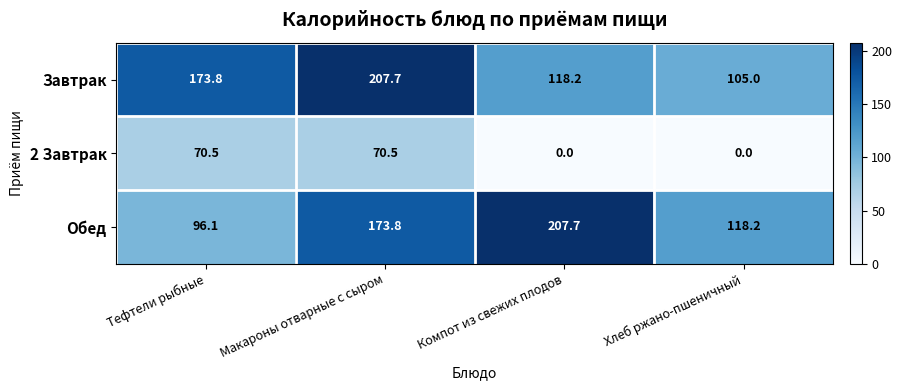

At which category is the sum across all series the highest?

Макароны отварные с сыром